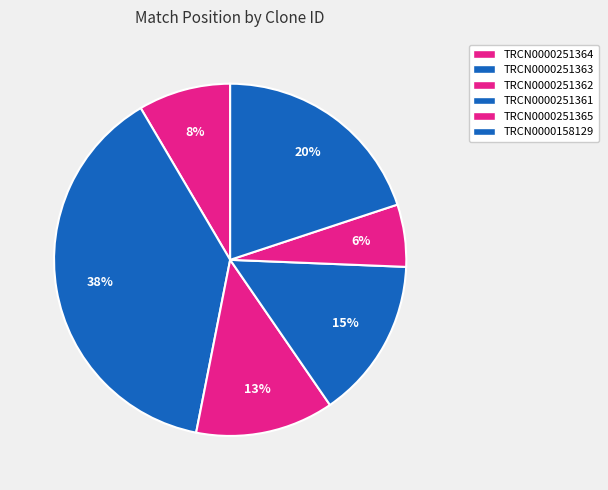

To the nearest percent, what is the difference between the TRCN0000251365 and TRCN0000158129 slice percentages?

14%